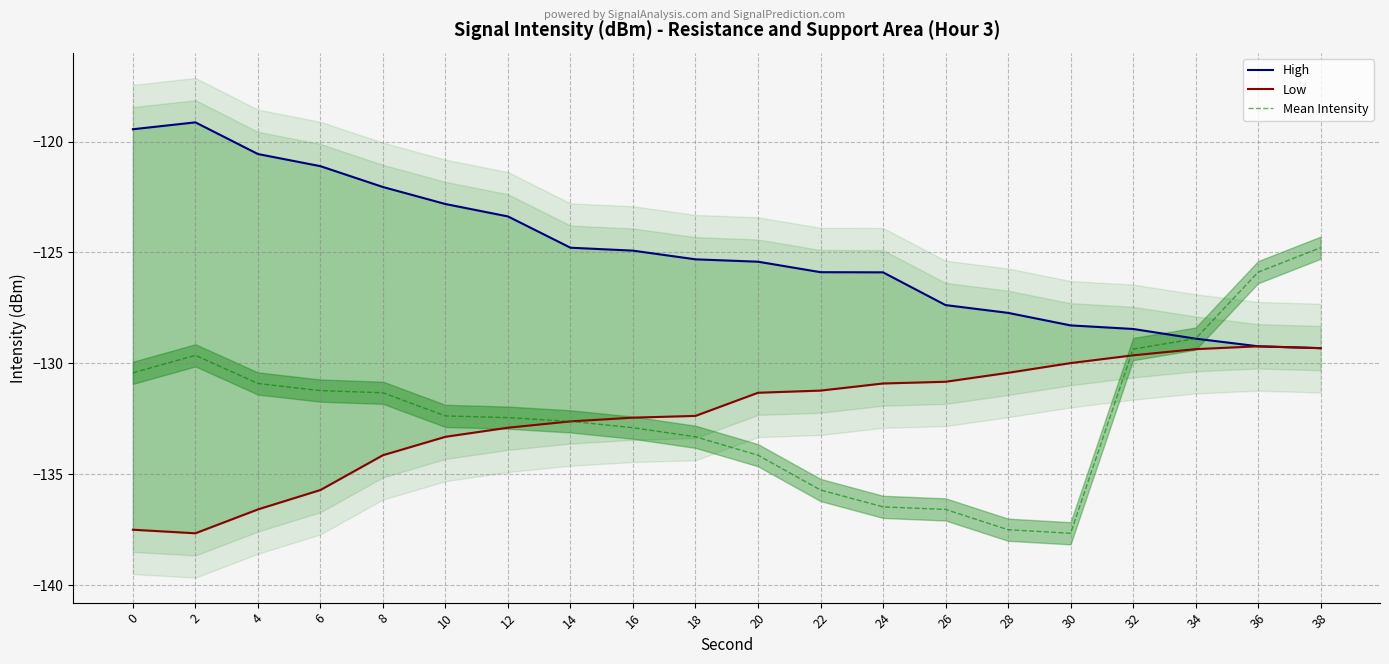

True or false: Low and High intersect in this chart.

False